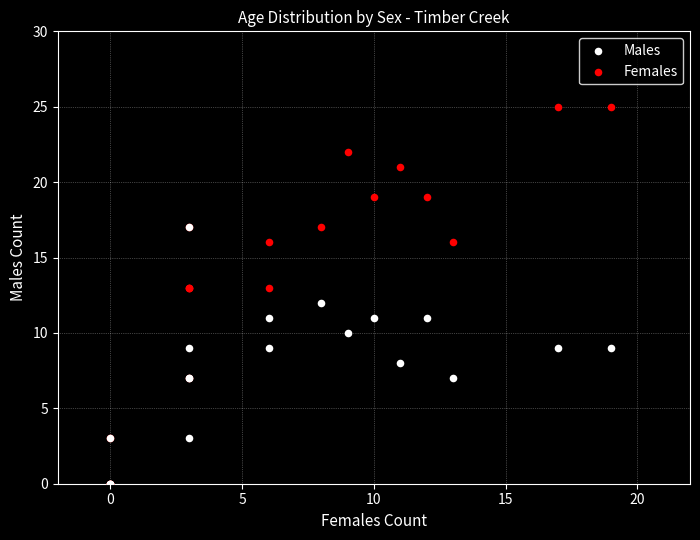

What are all the series names shown in the legend?

Males, Females